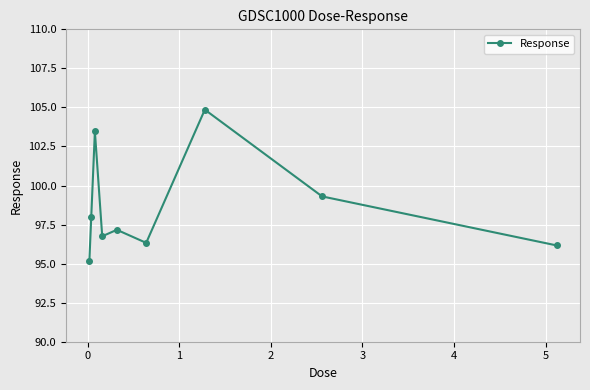

What is the maximum value shown in the chart?

104.9